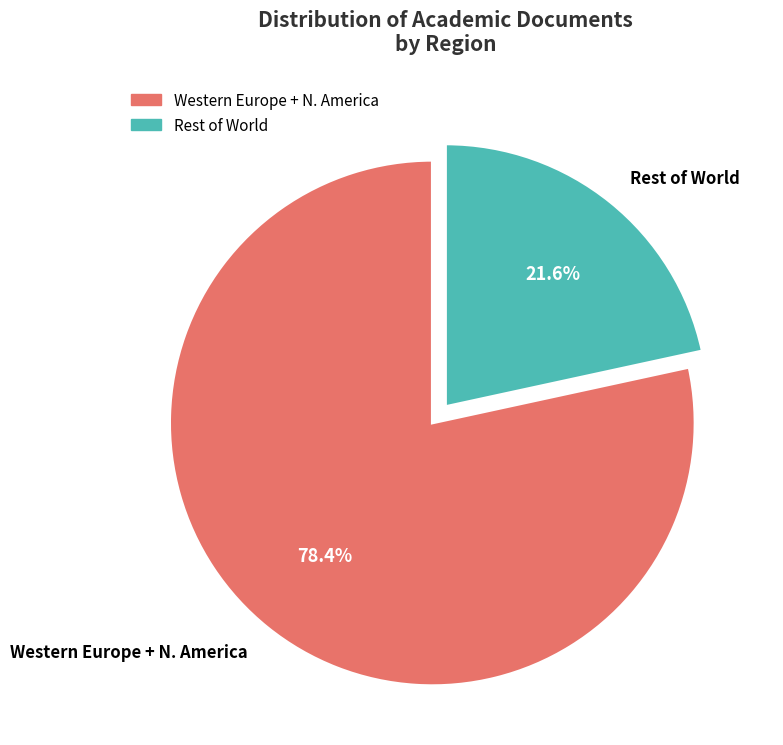

Which has a higher value, Western Europe + N. America or Rest of World?

Western Europe + N. America